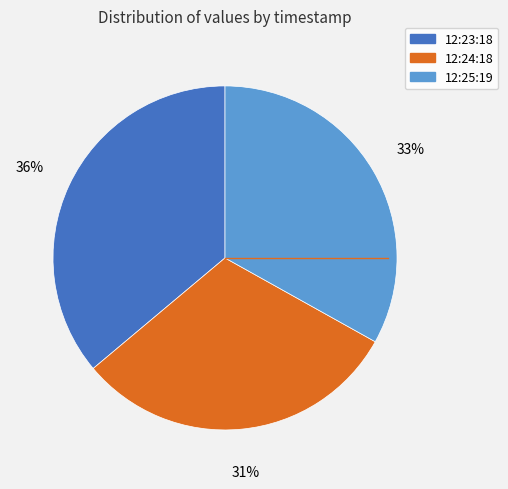

Is there any slice that represents more than half of the pie?

No